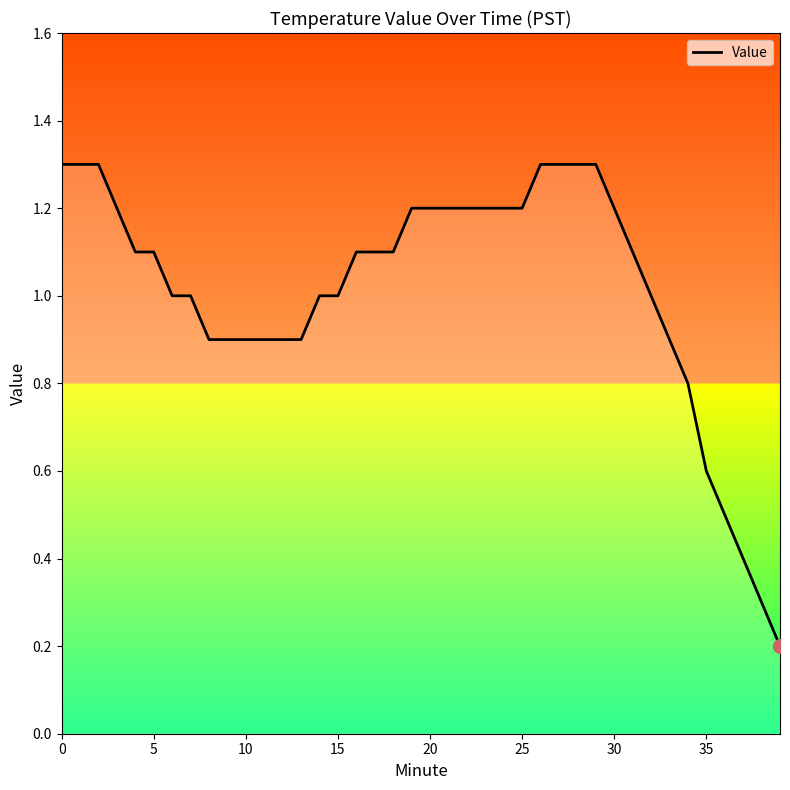

What is the greatest value displayed?

1.3